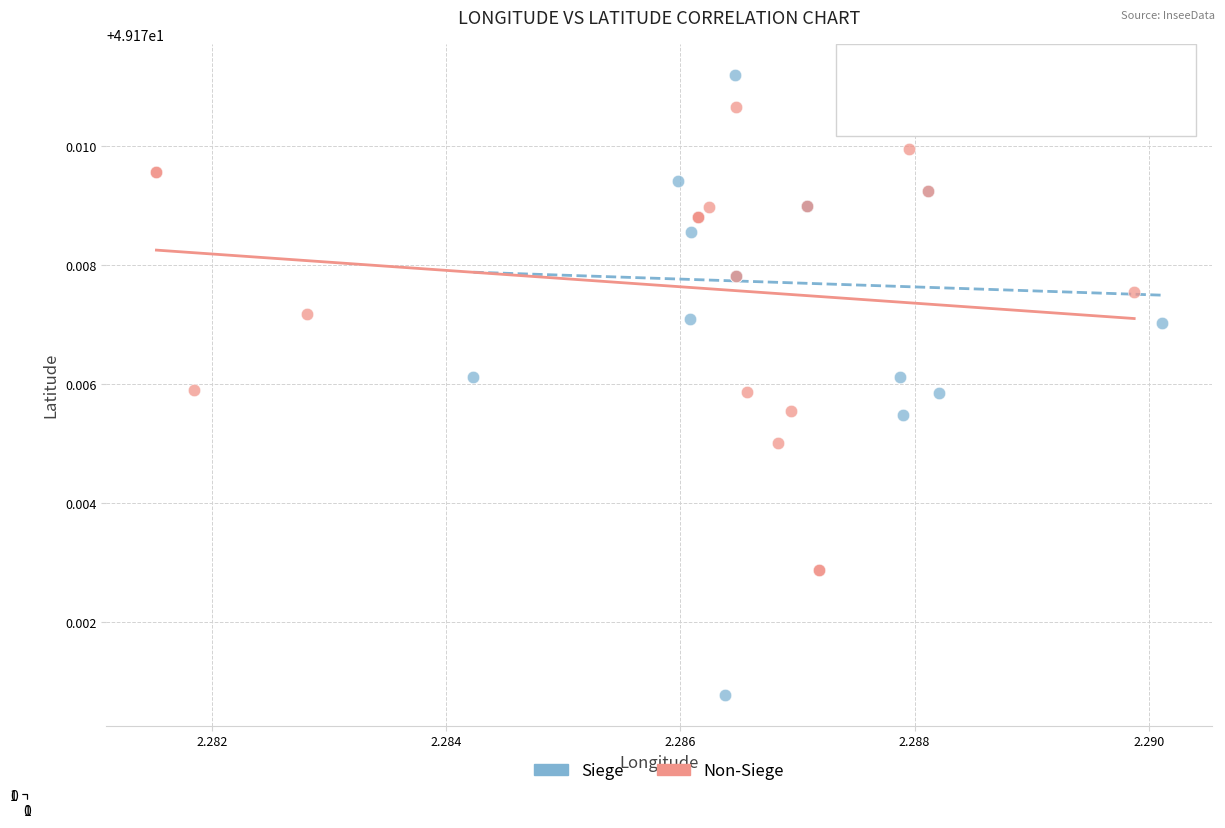

Which series reaches the minimum Y coordinate?

Siege